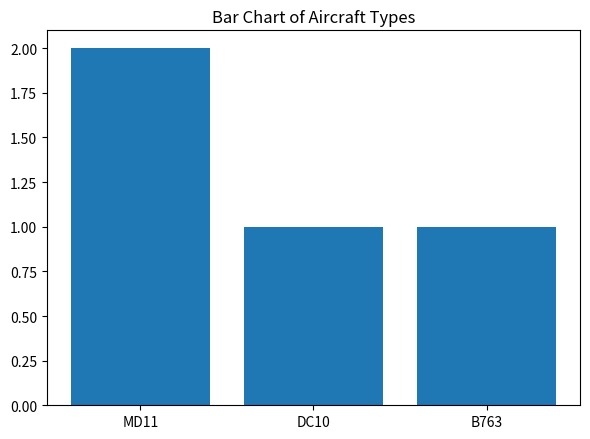

Which has a higher value, B763 or MD11?

MD11